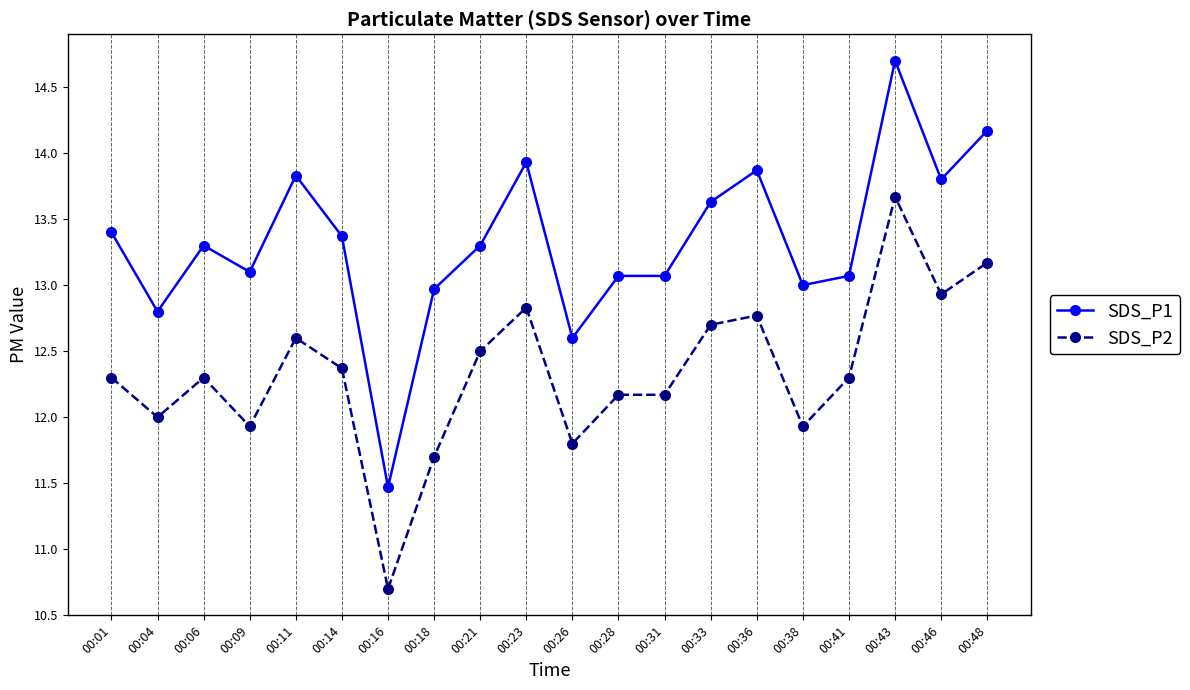

Which label corresponds to the largest value in the chart?

00:43